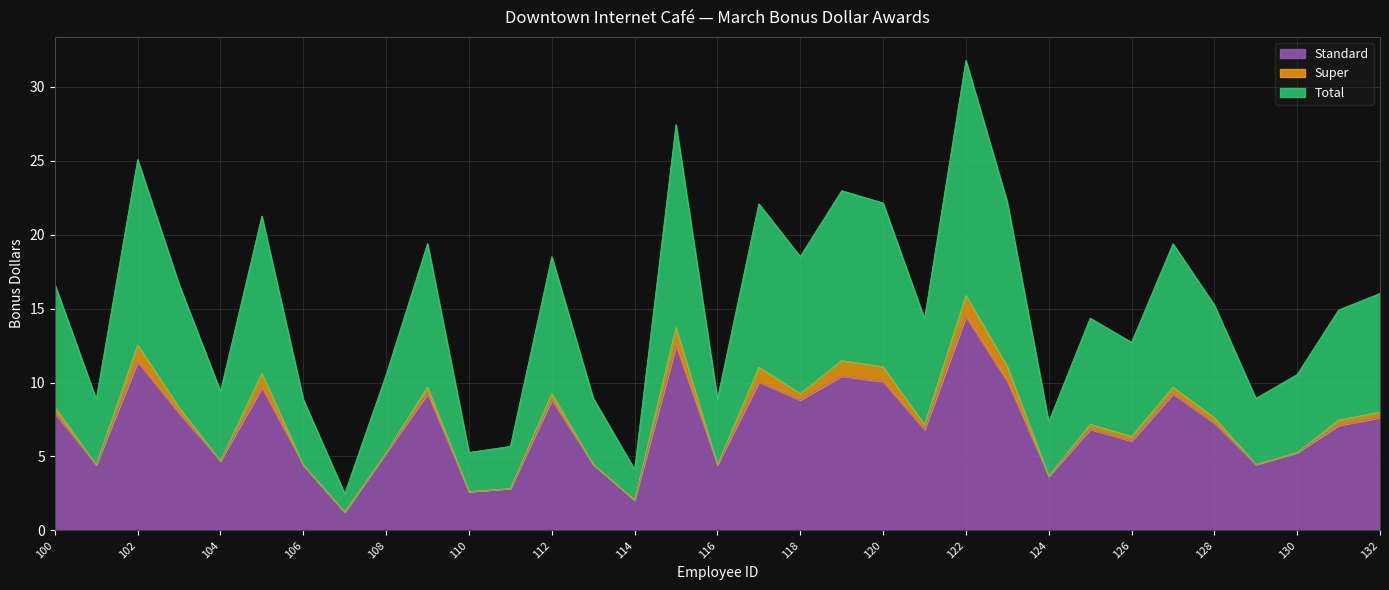

At which category does Total reach its first local peak?

102